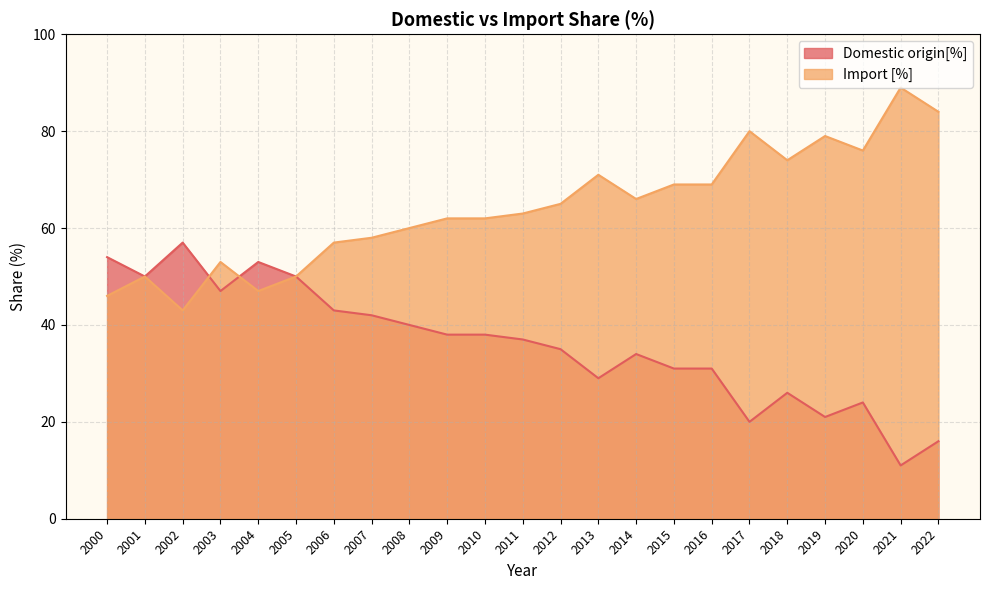

Where does the Import [%] series first go above 63?

2012